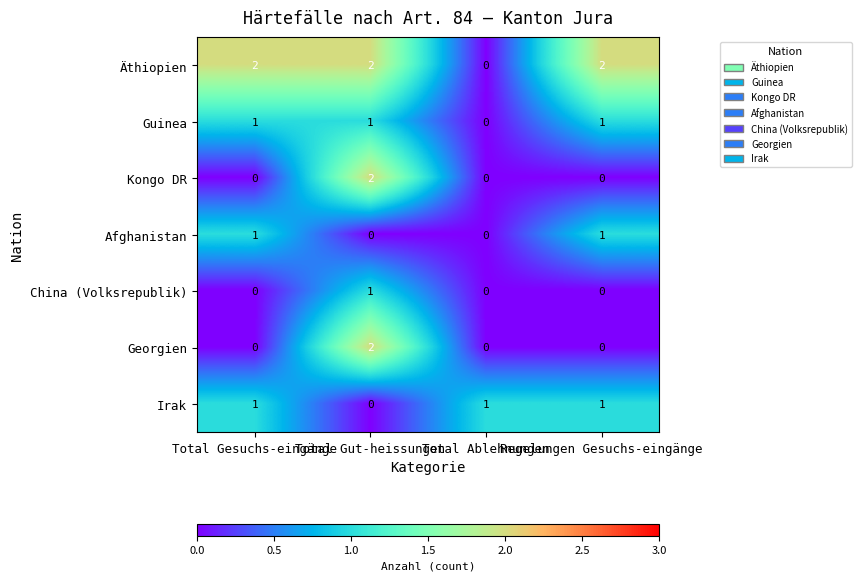

How many Kongo DR values are between 0 and 2?

4